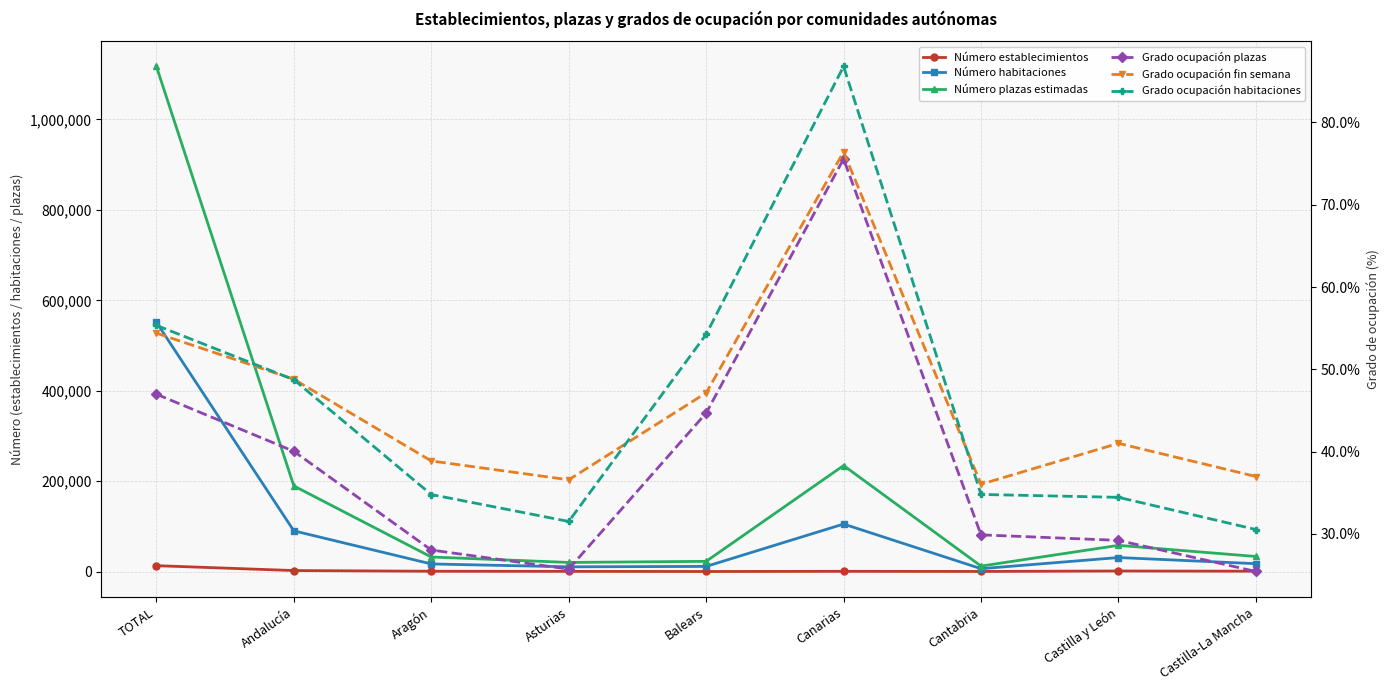

How many lines are shown in the chart?

6